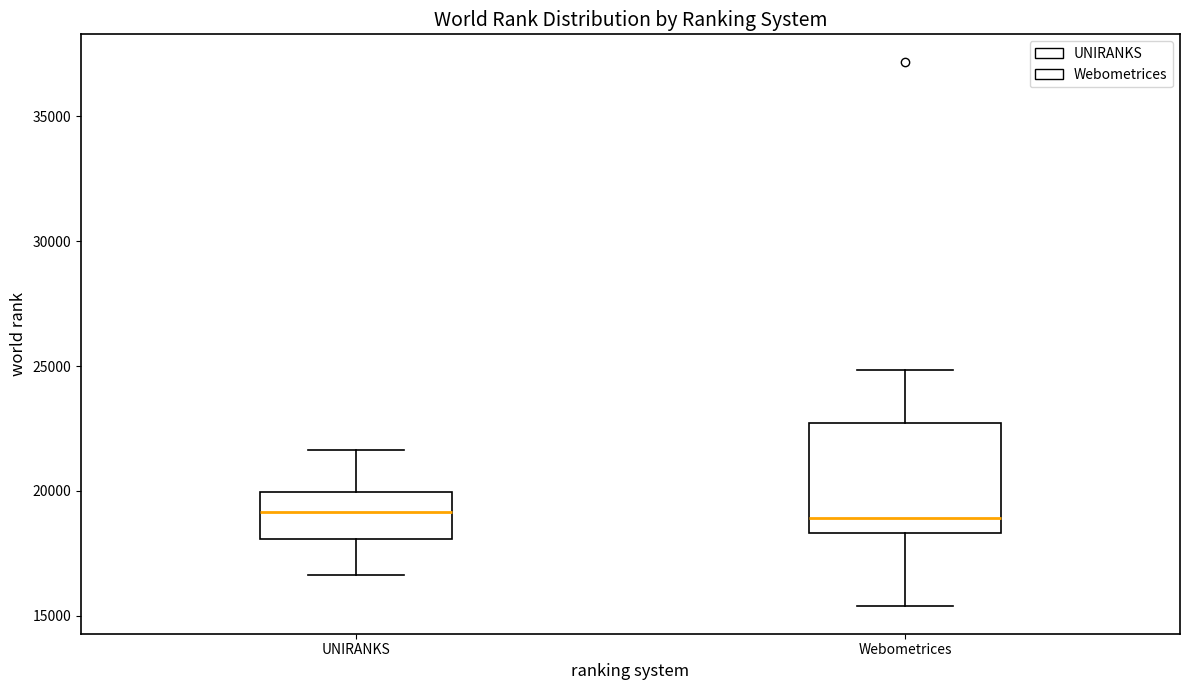

Reading left to right, transcribe this box plot: for each box, give where its median line is, the range the box spans, and where its two whiskers end, as read against the y-axis. The values are not printed on the chart, so give them approximately, as read against the axis.

UNIRANKS: median 19000, box 18000 to 20000, whiskers 16500 to 21500
Webometrices: median 19000, box 18500 to 22500, whiskers 15500 to 25000